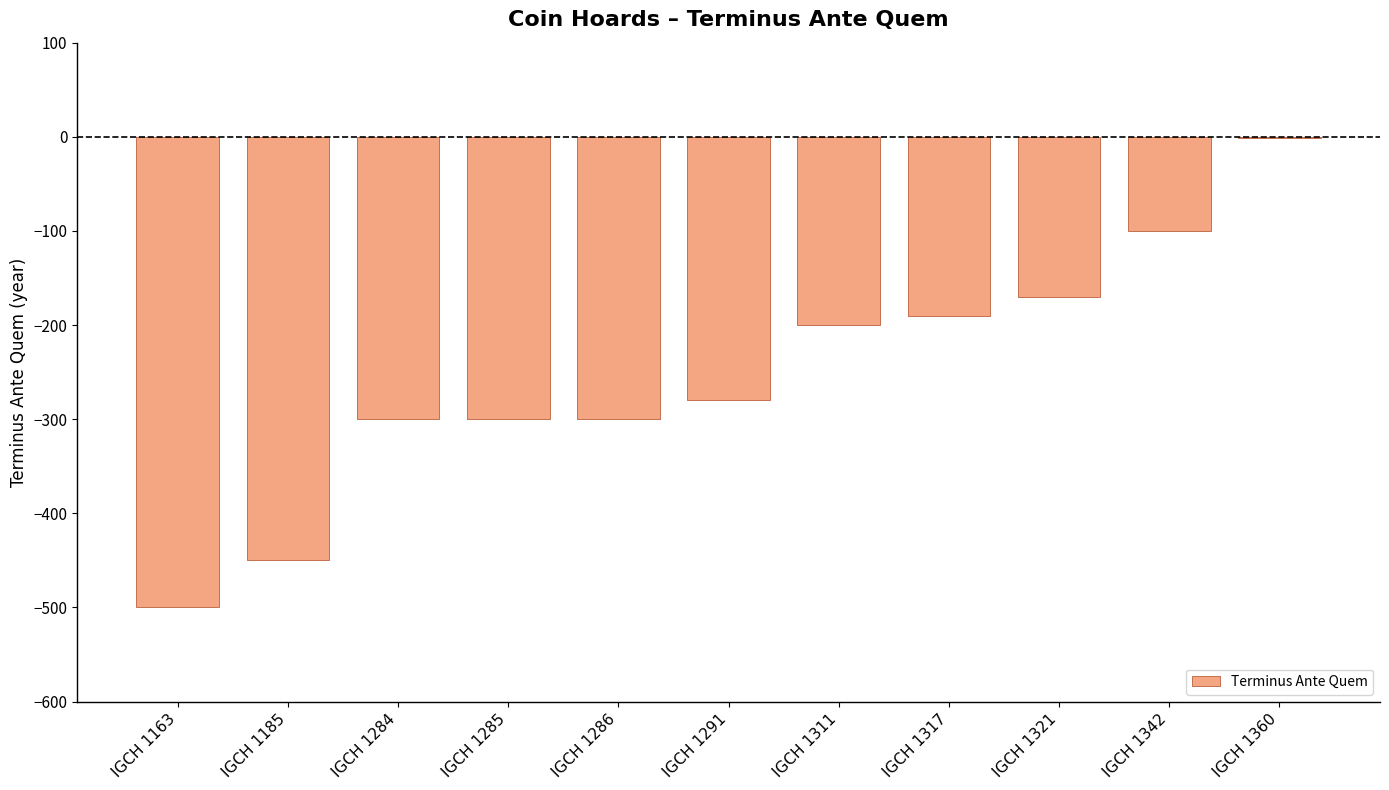

What is the greatest value displayed?

-1